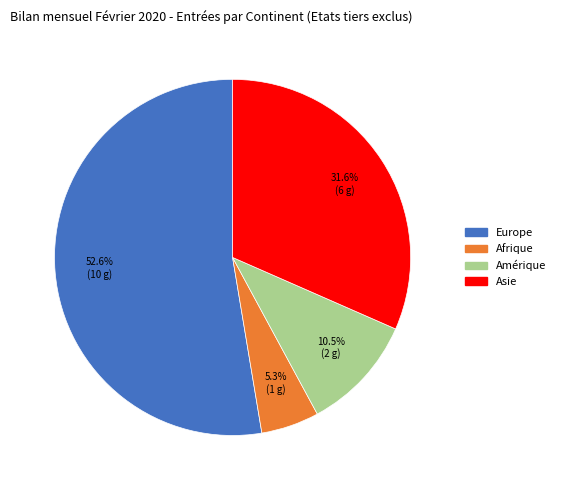

Is there any slice that represents more than half of the pie?

Yes